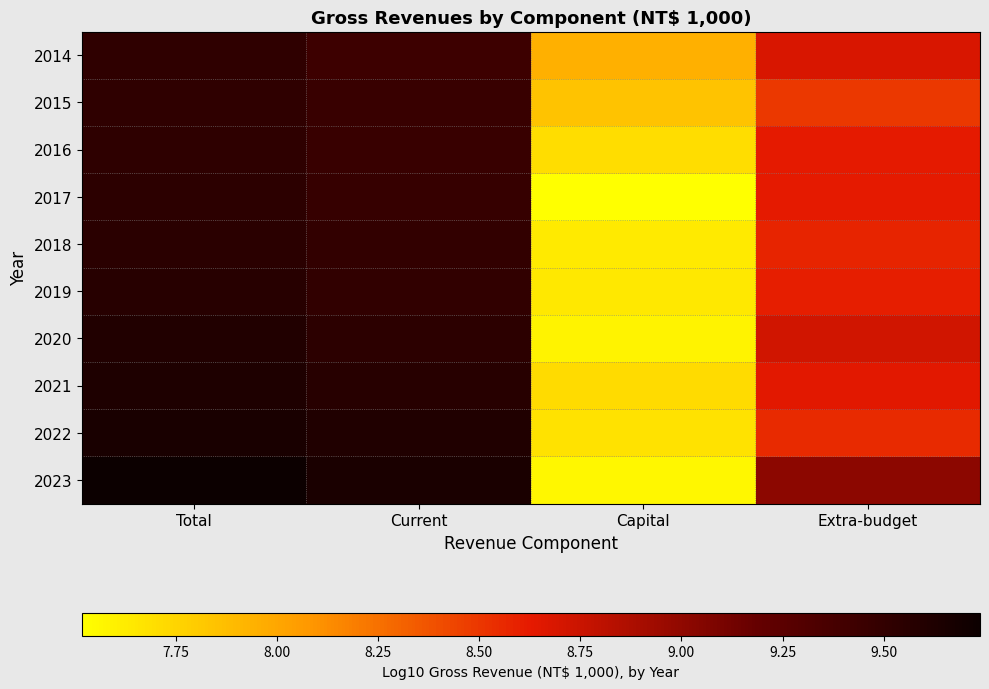

At Current, list the series in order from smallest to largest.

2014, 2016, 2015, 2017, 2018, 2019, 2020, 2021, 2022, 2023